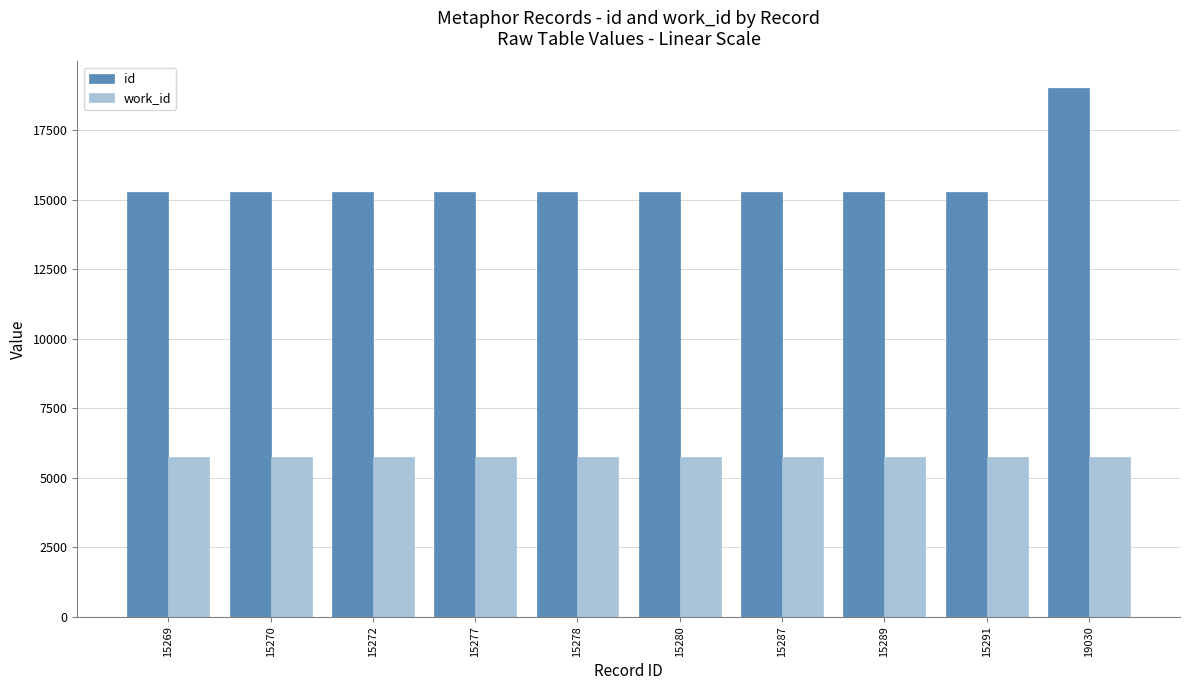

How many values in the work_id series exceed 5730?

2